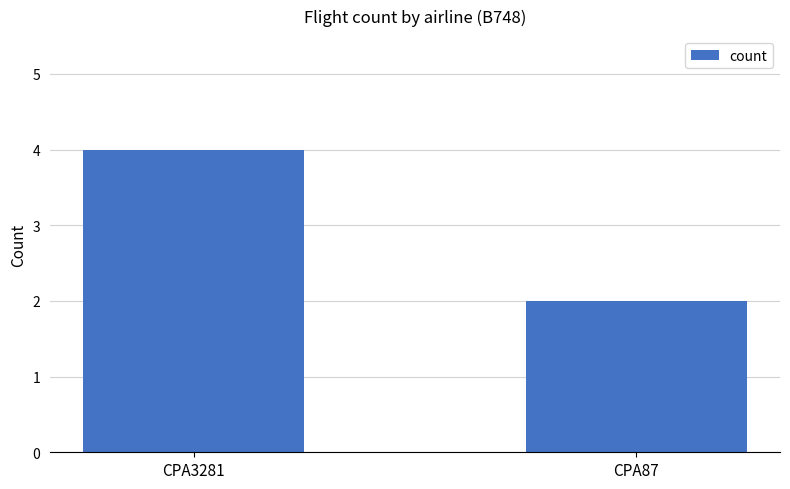

What is the sum of the values at CPA87 and CPA3281?

6